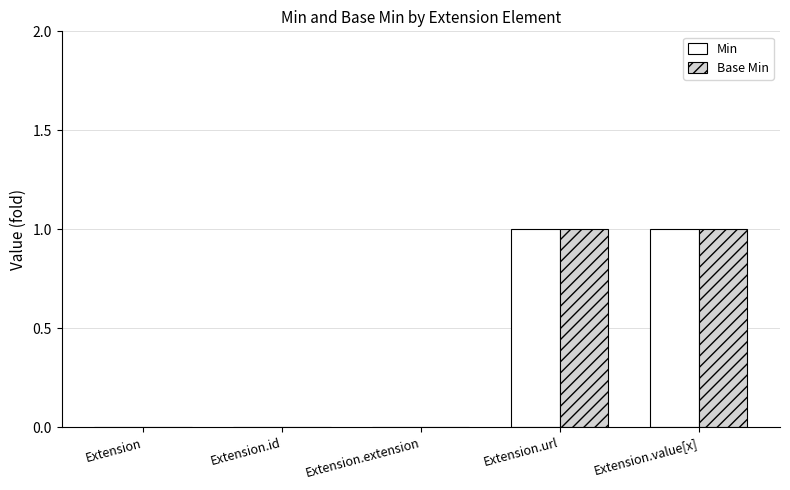

Are the bars grouped side by side (vs. stacked)?

Yes